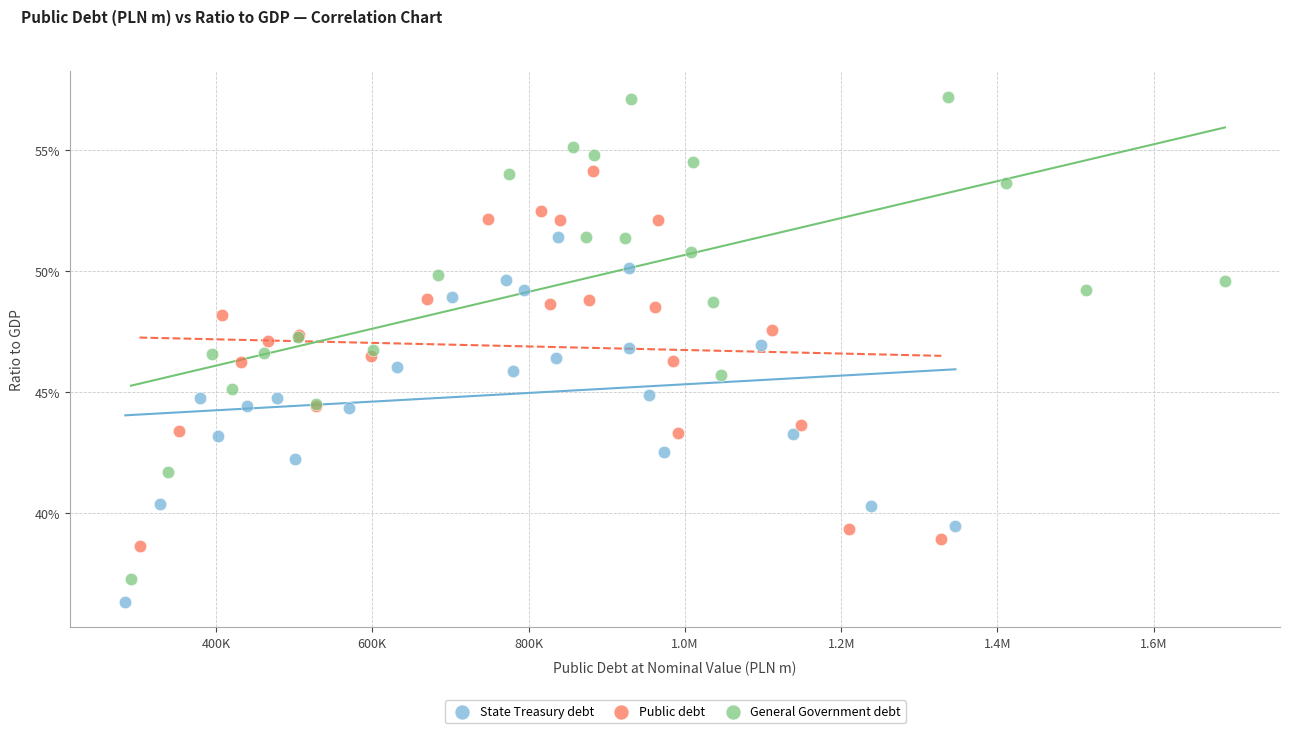

Which series reaches the minimum Y coordinate?

State Treasury debt